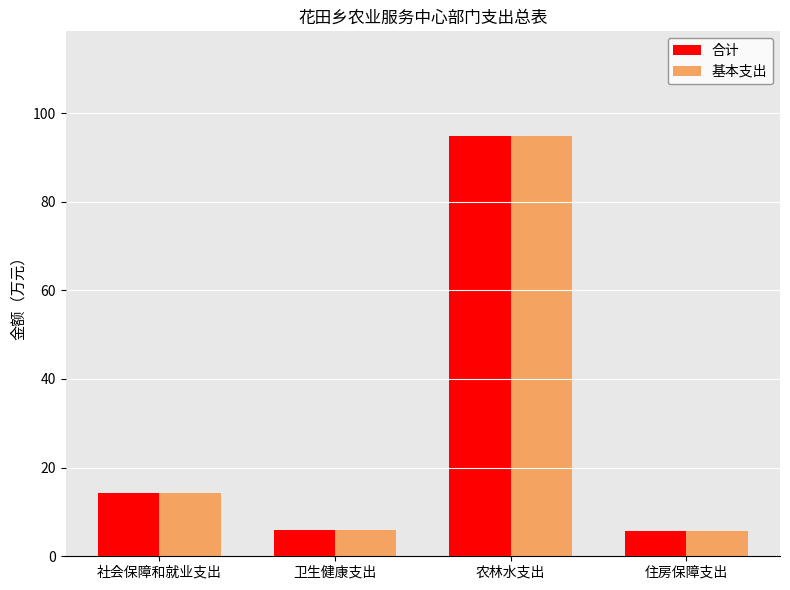

What is the highest value of the 合计 series?

94.8